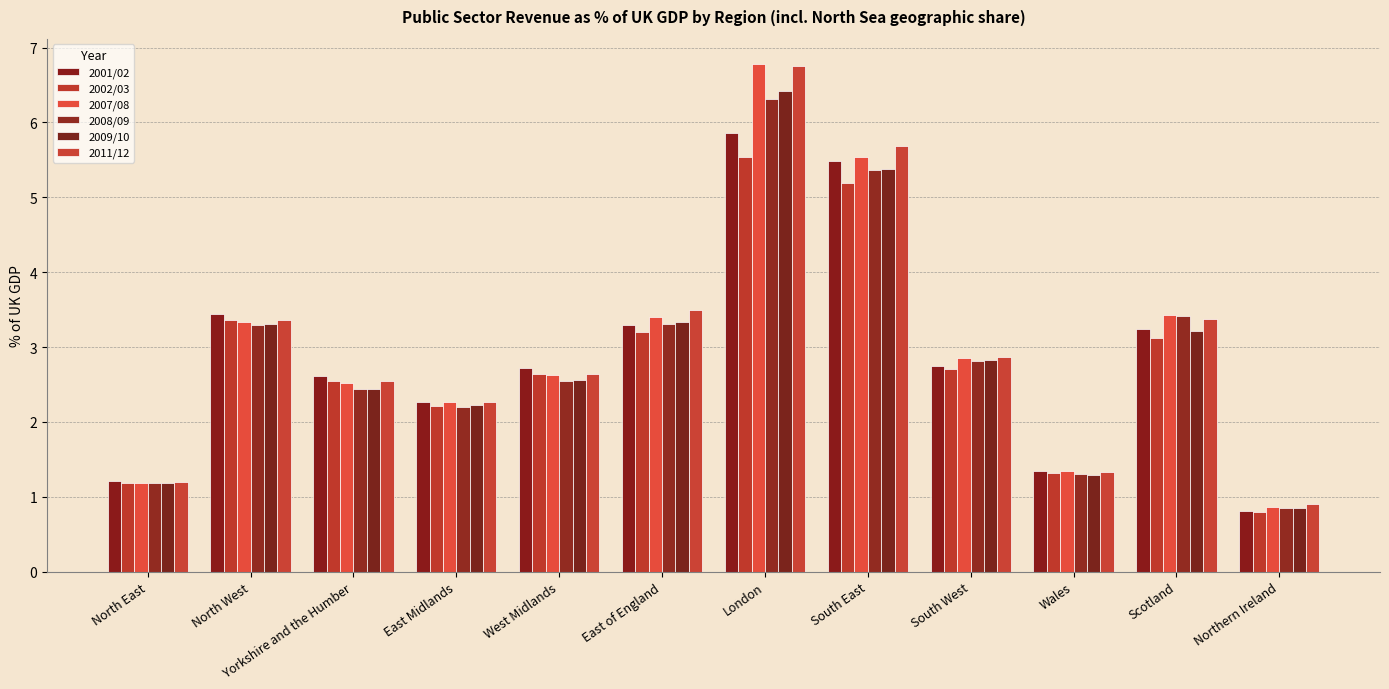

How many bars are there in total?

72